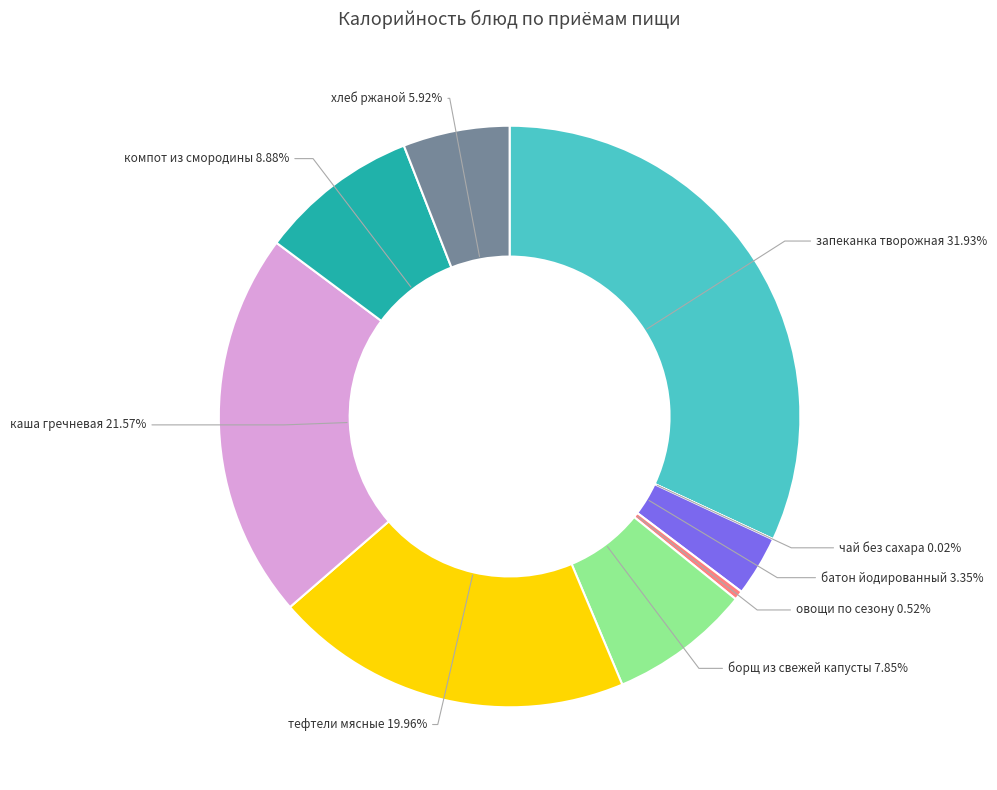

What portion of the pie excludes батон йодированный?

96.7%